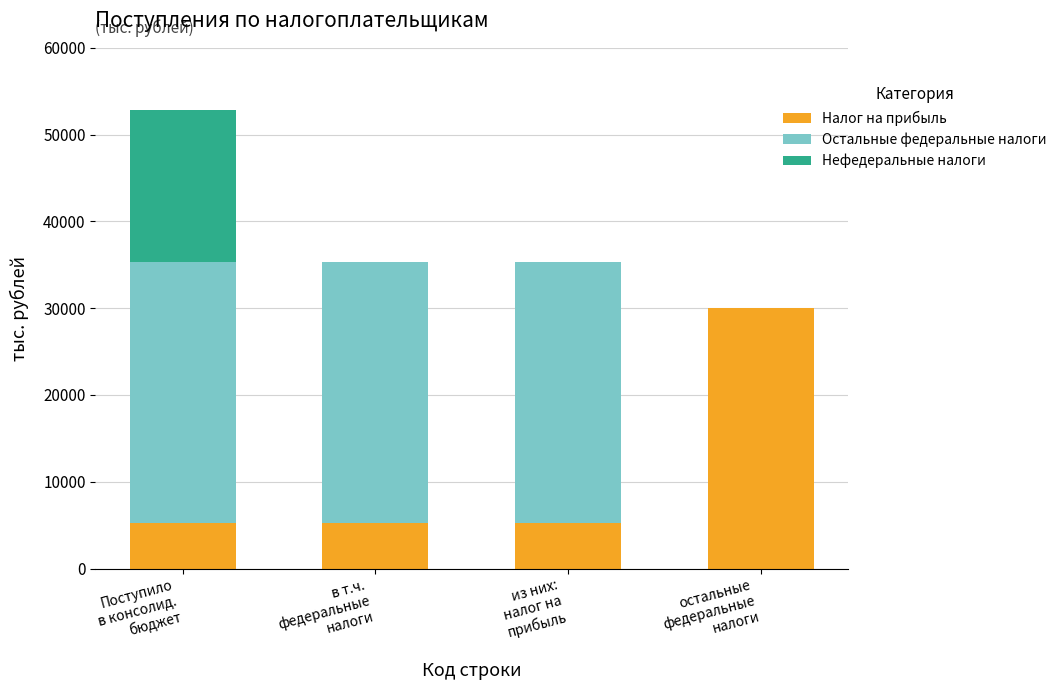

What is the highest value of the Налог на прибыль series?

30052